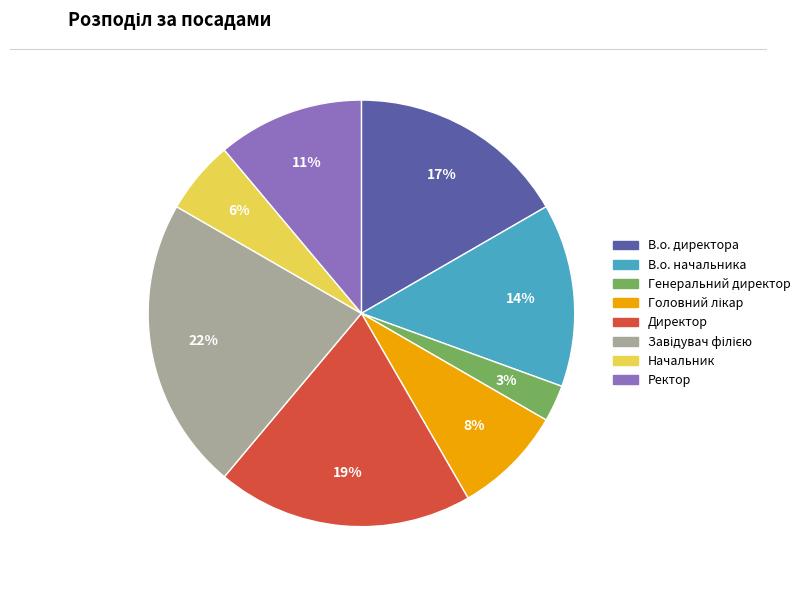

Which category has the smallest portion of the pie?

Генеральний директор